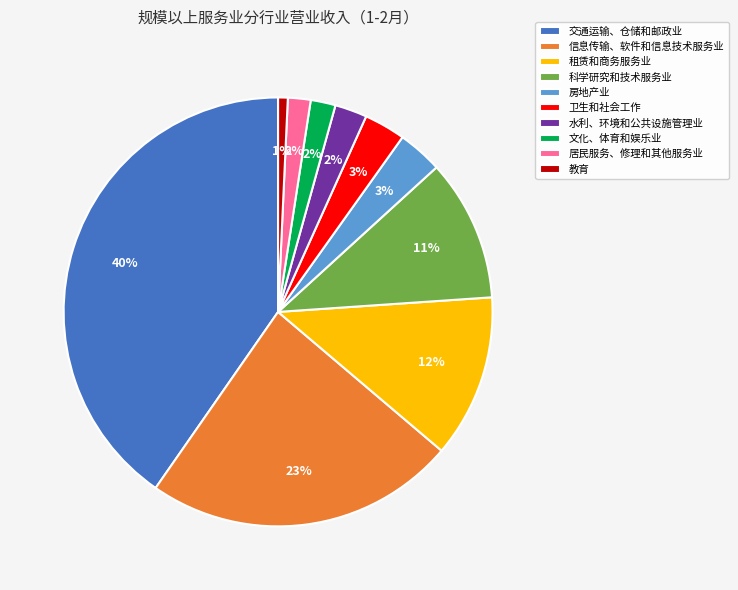

Is the sum of 房地产业 and 科学研究和技术服务业 greater than half?

No